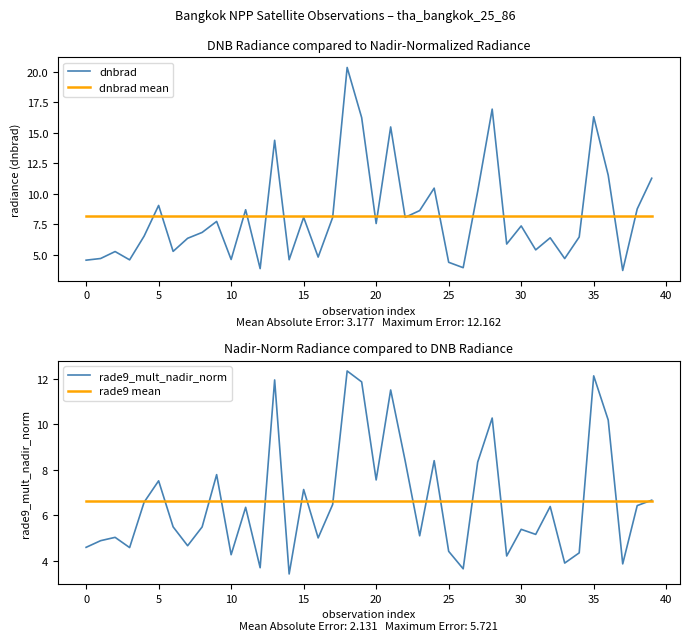

Which series has the largest total across all categories?

dnbrad